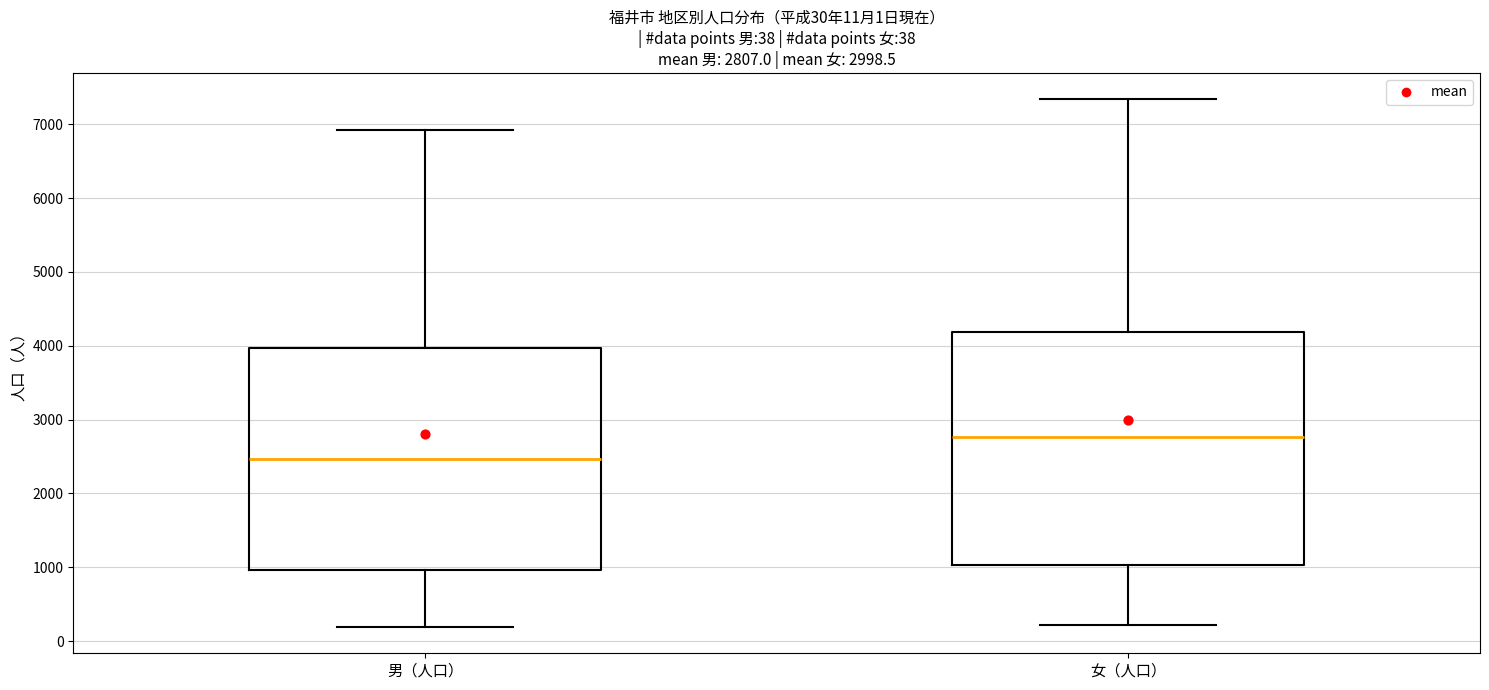

Which box's median line is the lowest?

男（人口）